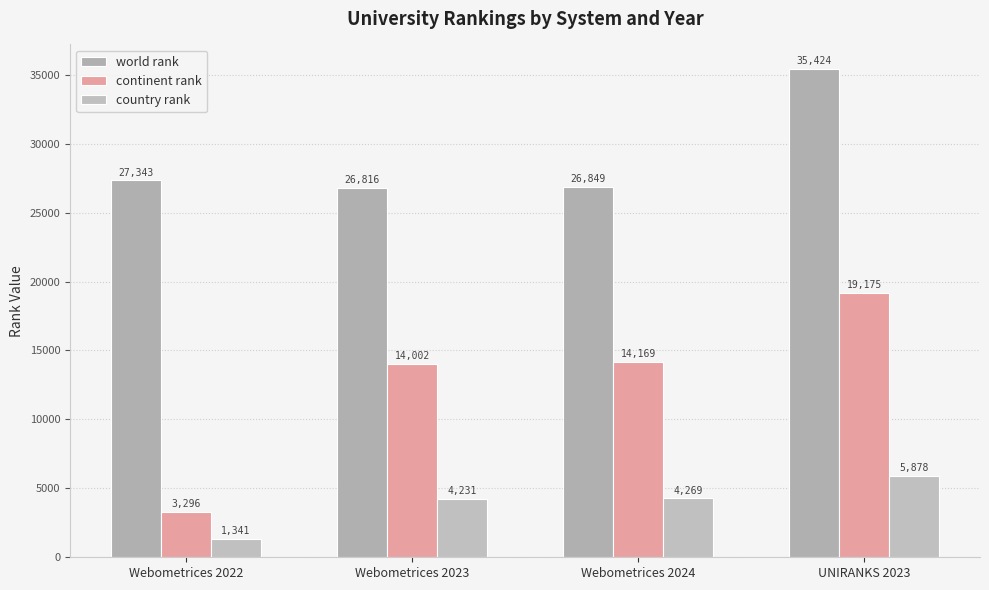

What is the sum of all country rank values?

15719